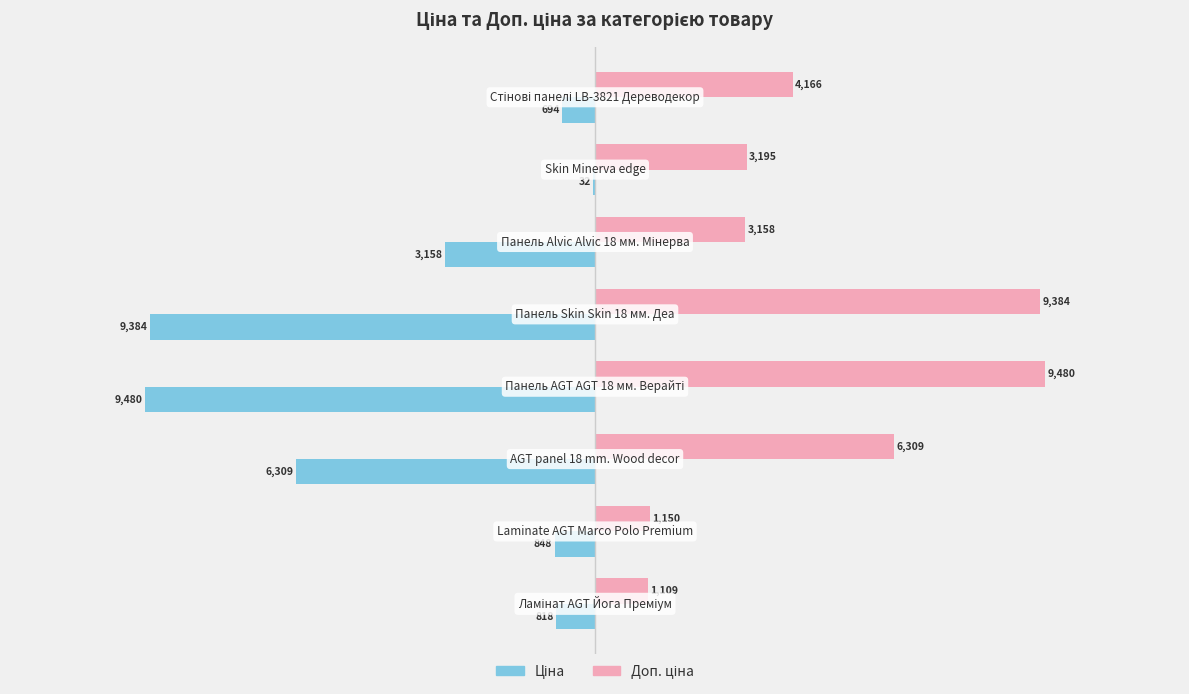

What is the maximum value shown in the chart?

9480.1